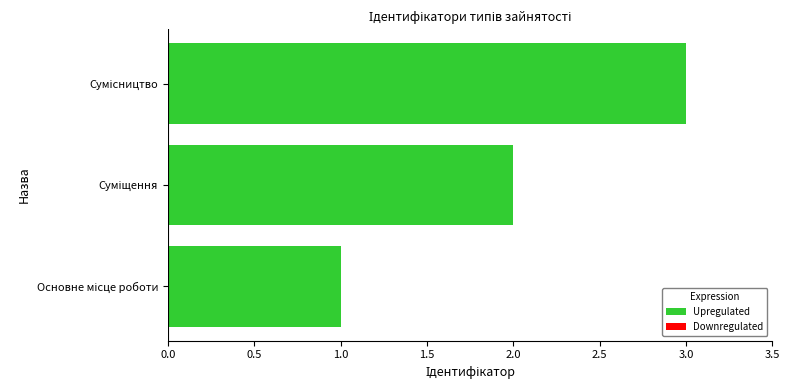

What is the maximum value shown in the chart?

3